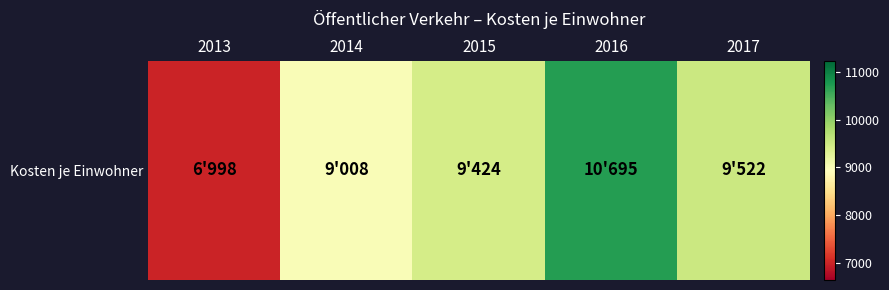

List the labels in order of value, largest first.

2016, 2017, 2015, 2014, 2013